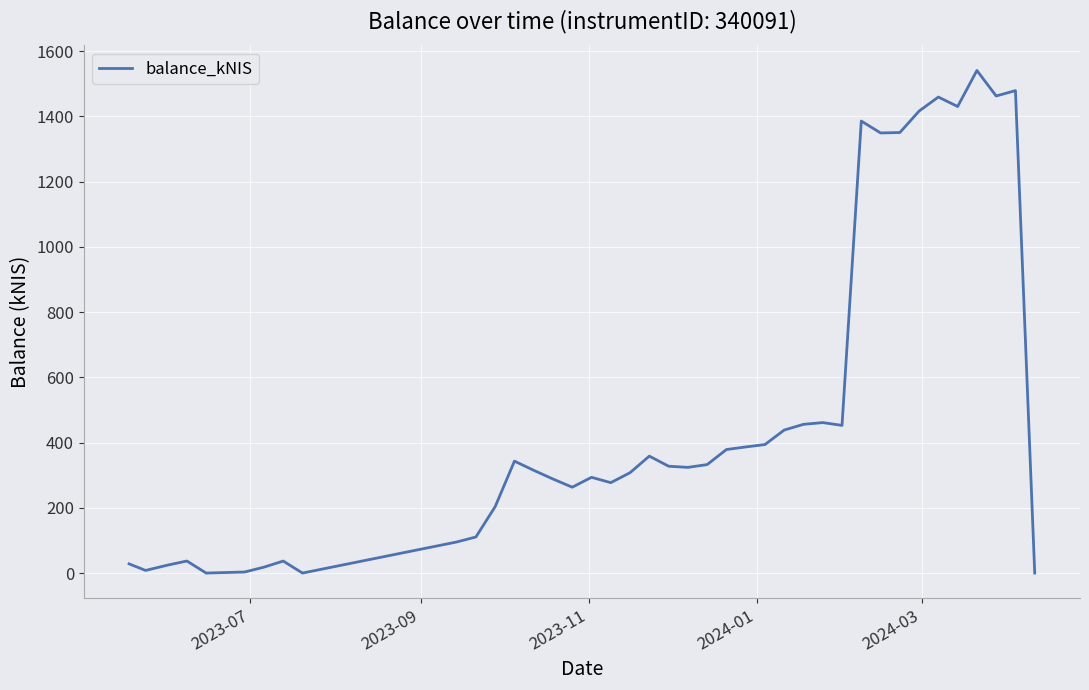

What is the difference between the maximum and minimum values?

1540.9